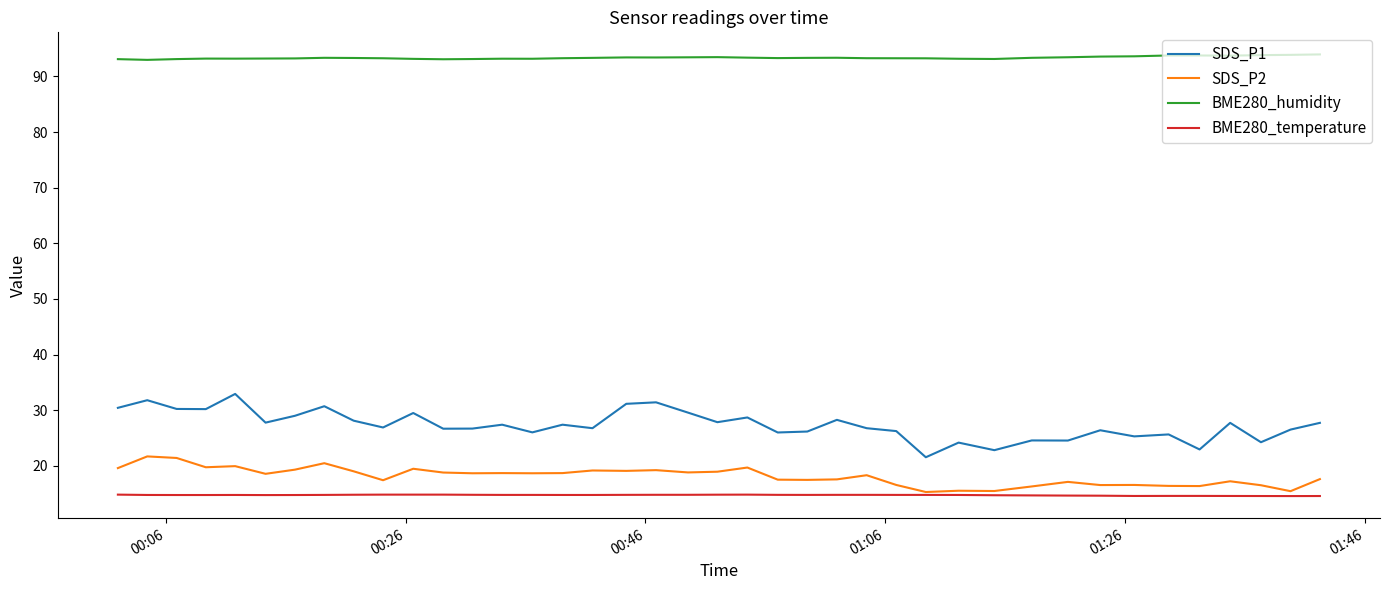

True or false: SDS_P1 and BME280_humidity intersect in this chart.

False